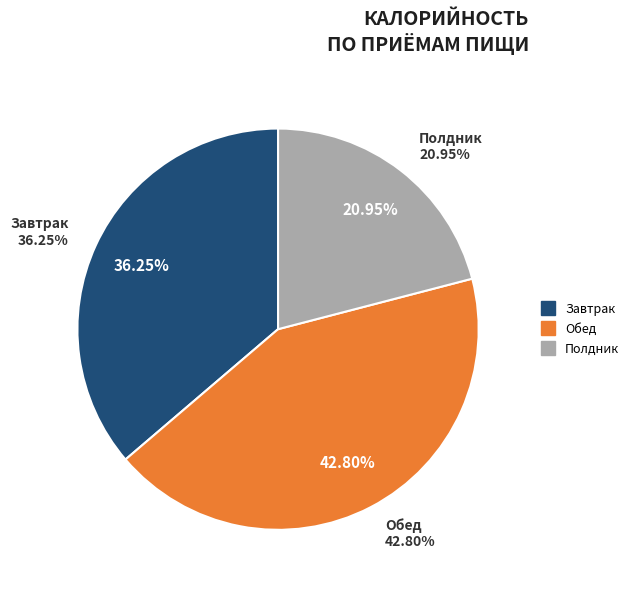

Approximately how many times larger is the value at Завтрак compared to Полдник?

1.7